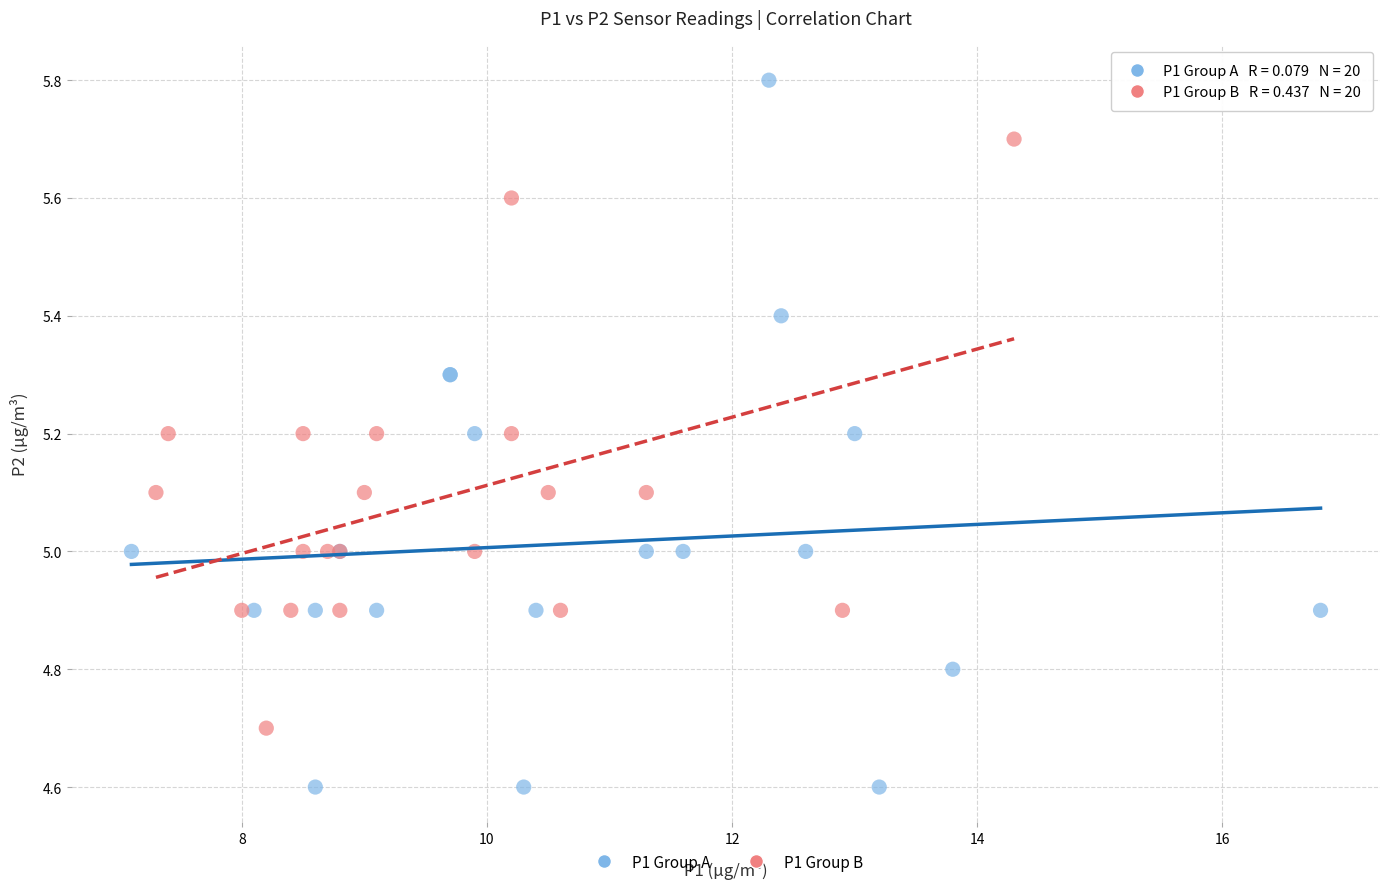

Which series reaches the maximum Y coordinate?

P1 Group A